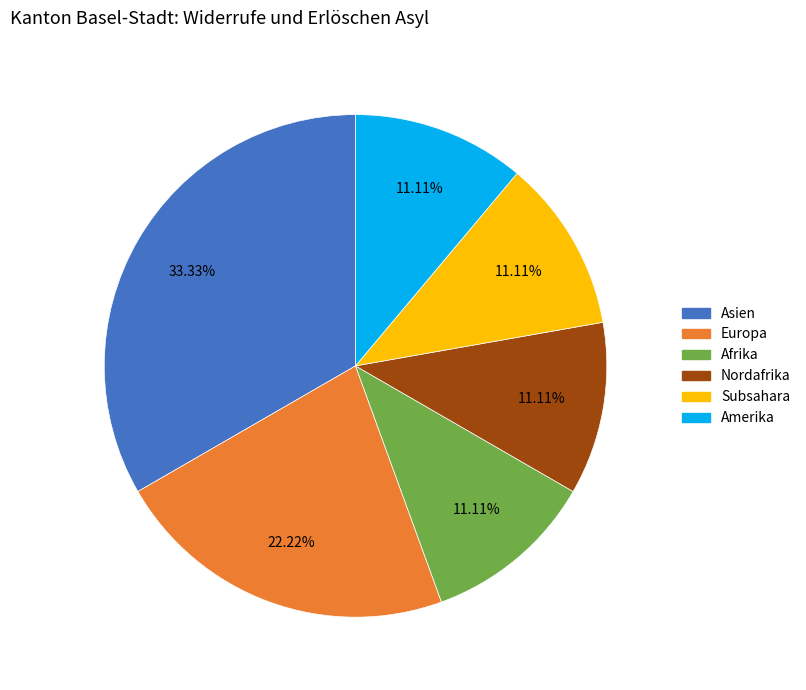

What is the largest slice in the pie chart?

Asien